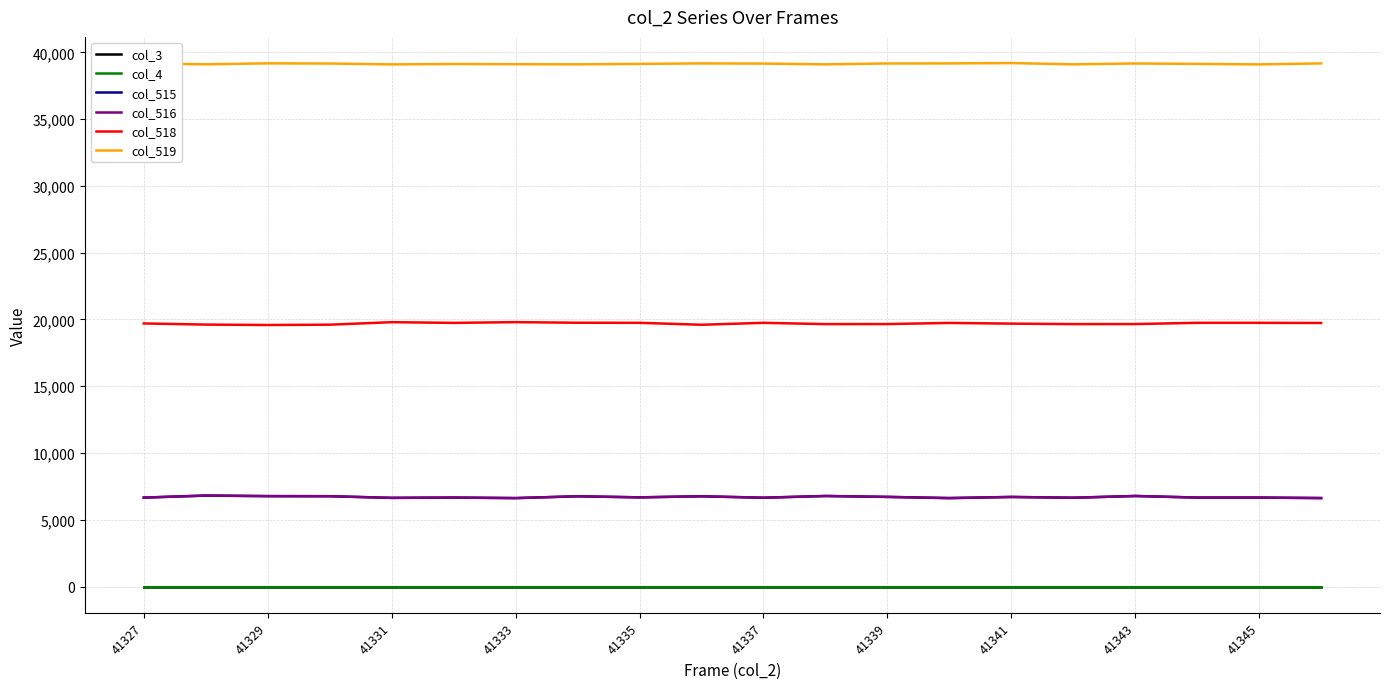

True or false: col_515 and col_518 intersect in this chart.

False